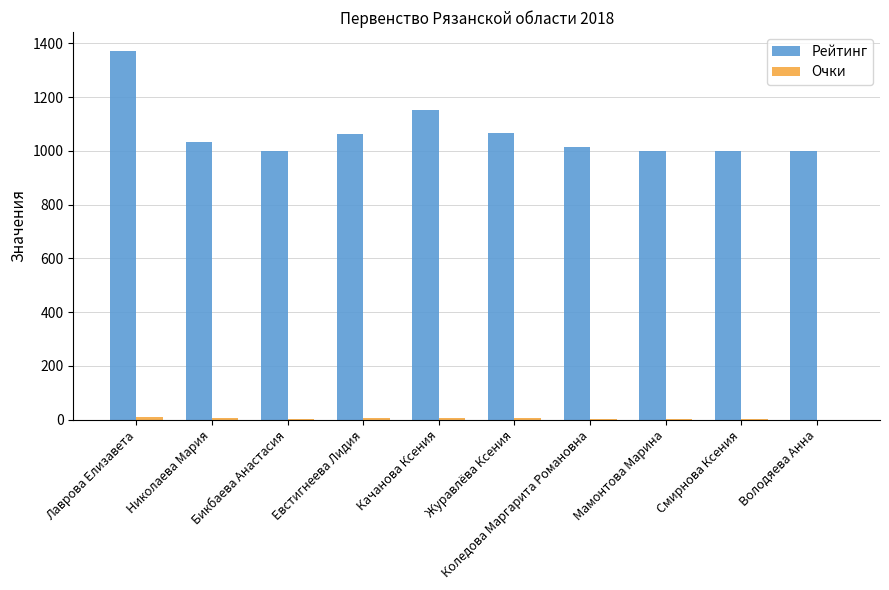

Between Качанова Ксения and Мамонтова Марина, which series saw the biggest shift?

Рейтинг